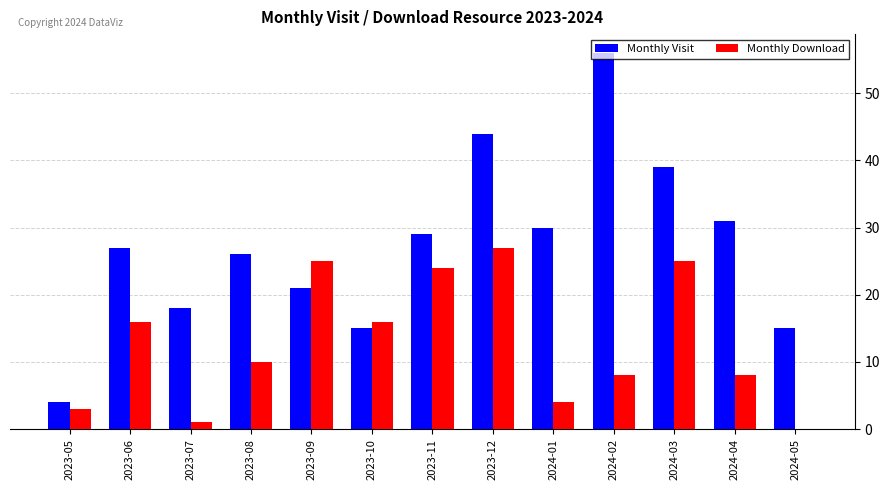

What is the sum of all Monthly Download values?

167